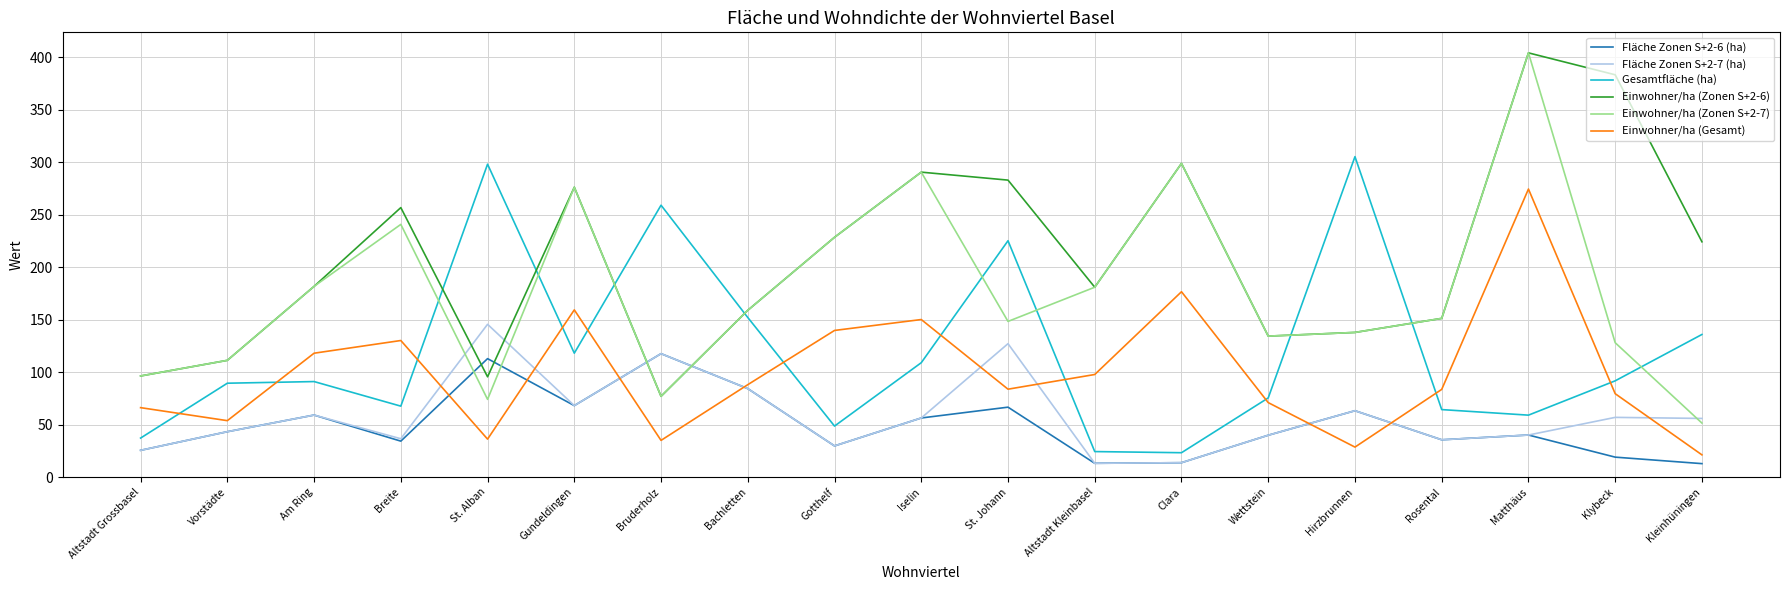

The value of Gesamtfläche (ha) at Gundeldingen is 118.1. True or false?

True